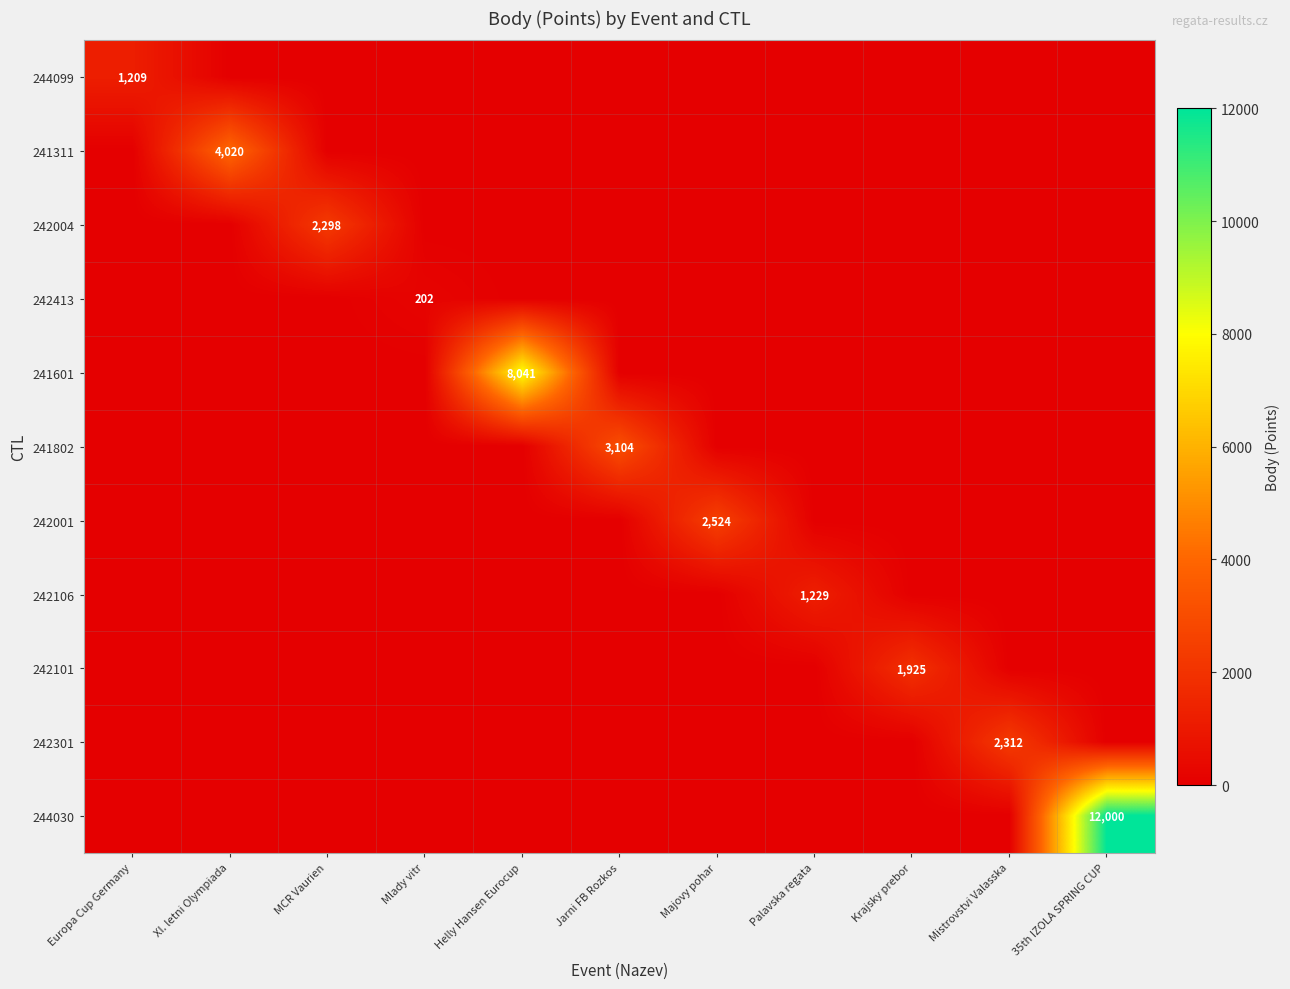

Rank the series at Jarni FB Rozkos from highest to lowest value.

241802, 244099, 241311, 242004, 242413, 241601, 242001, 242106, 242101, 242301, 244030